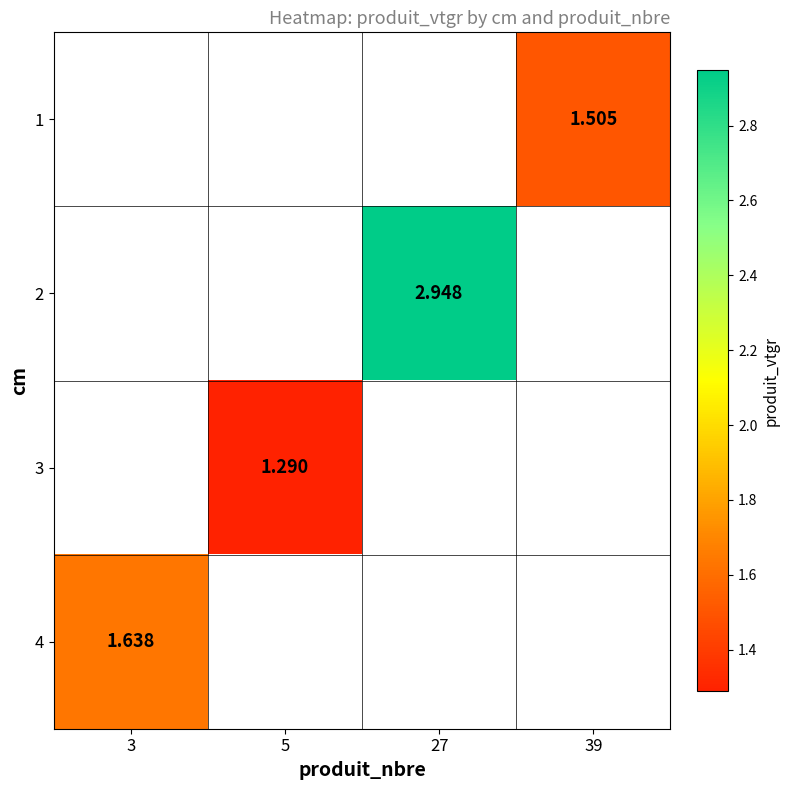

How many distinct data groups are displayed?

4